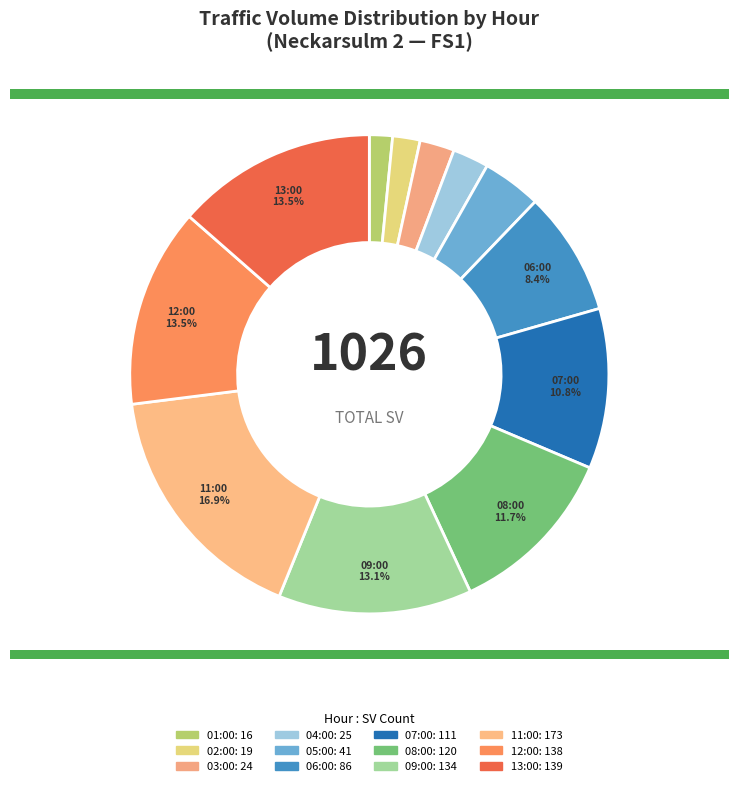

How many segments does this pie chart have?

12